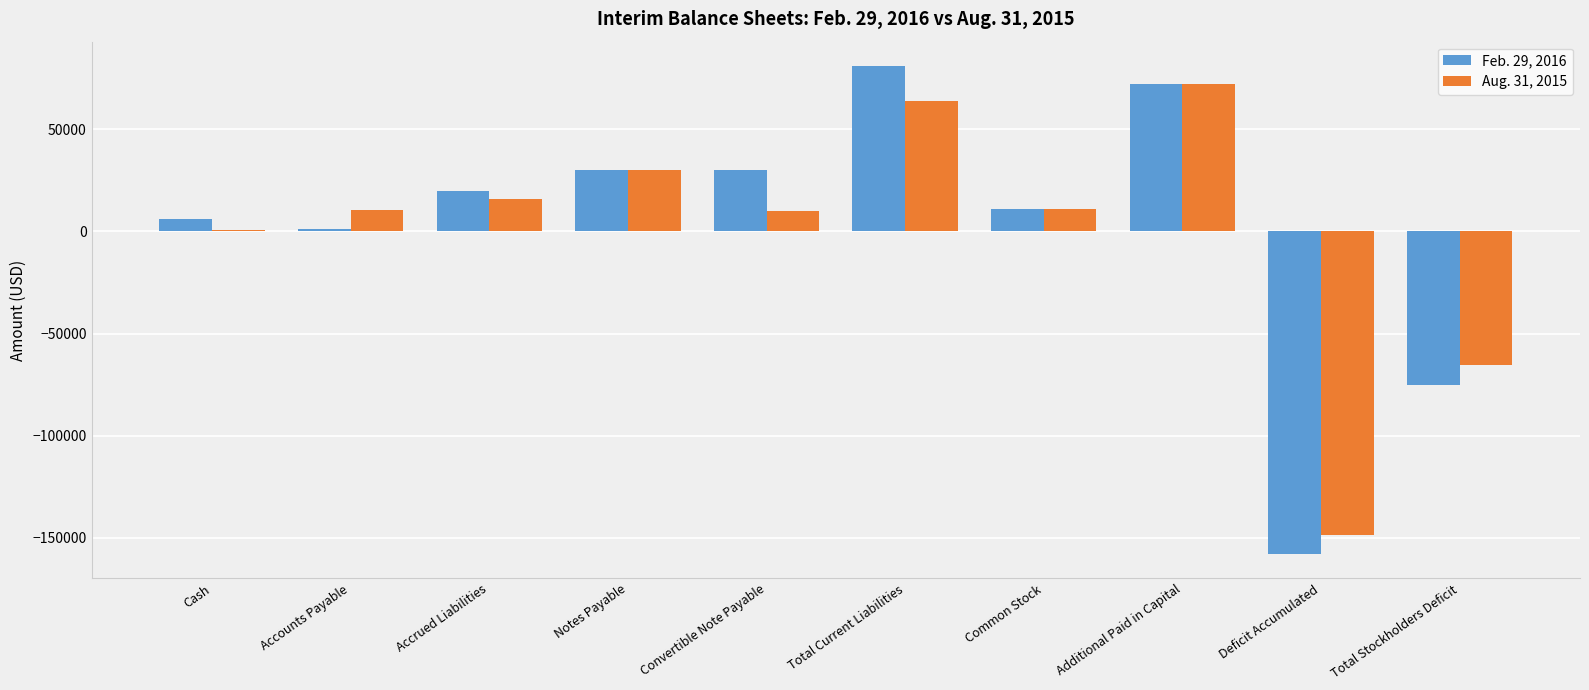

How many bars are there in each group?

2